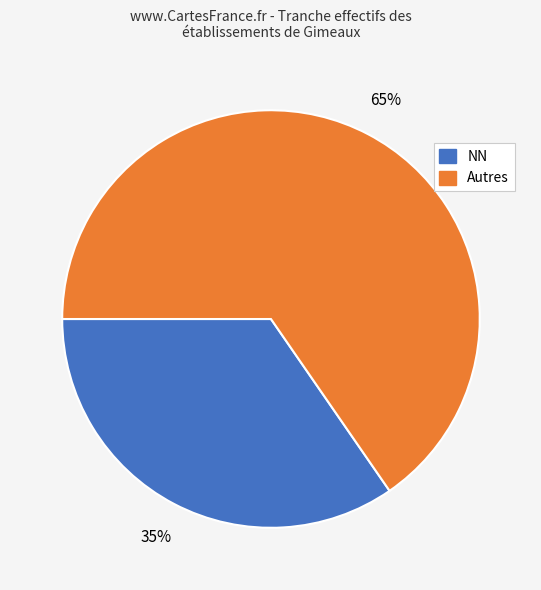

Does any single category account for the majority?

Yes